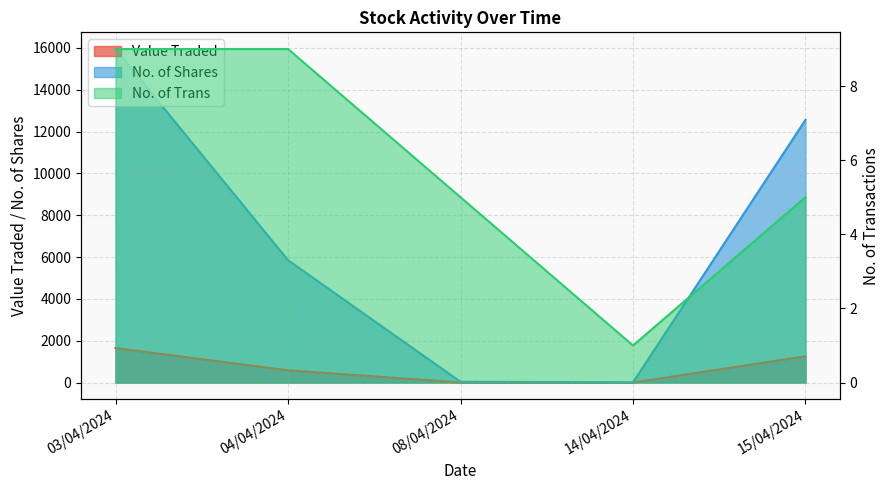

The value of Value Traded at 08/04/2024 is 4. True or false?

True